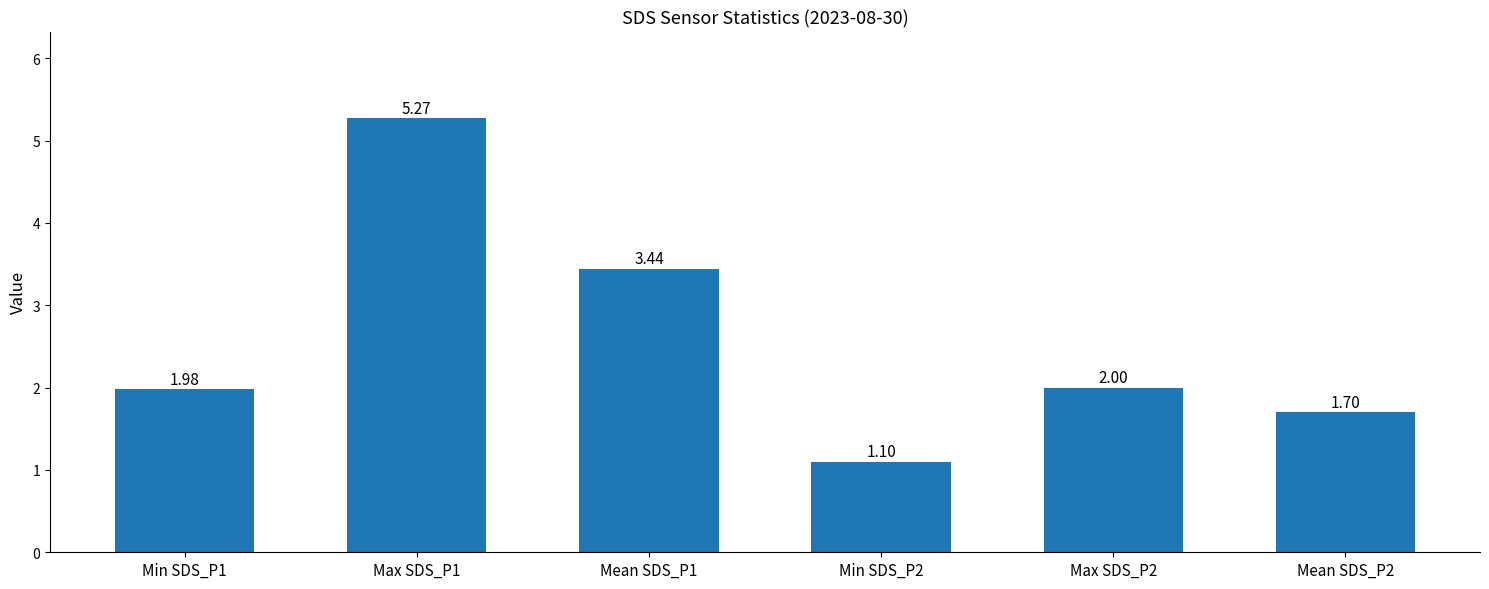

What is the change in value from Min SDS_P2 to Mean SDS_P2?

+0.6